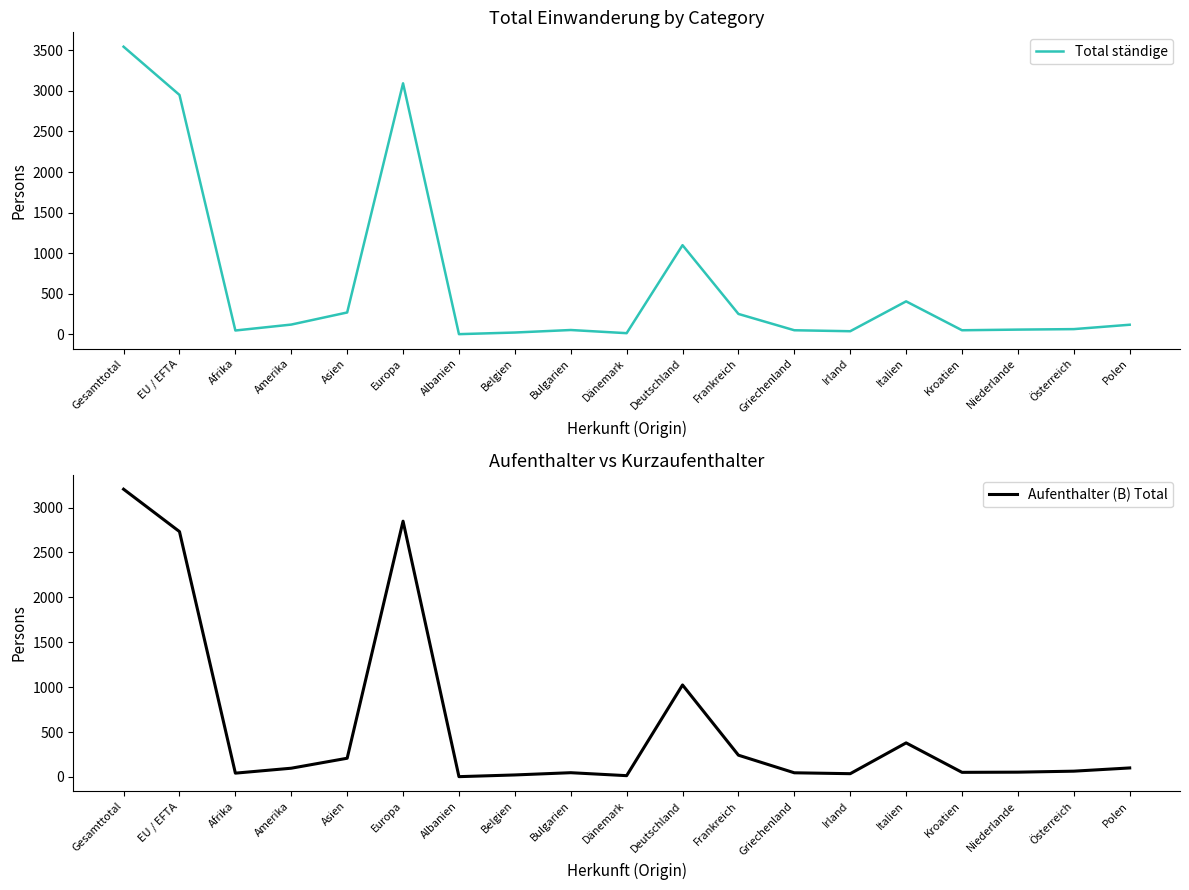

What is the difference between the highest and lowest values at Amerika?

24